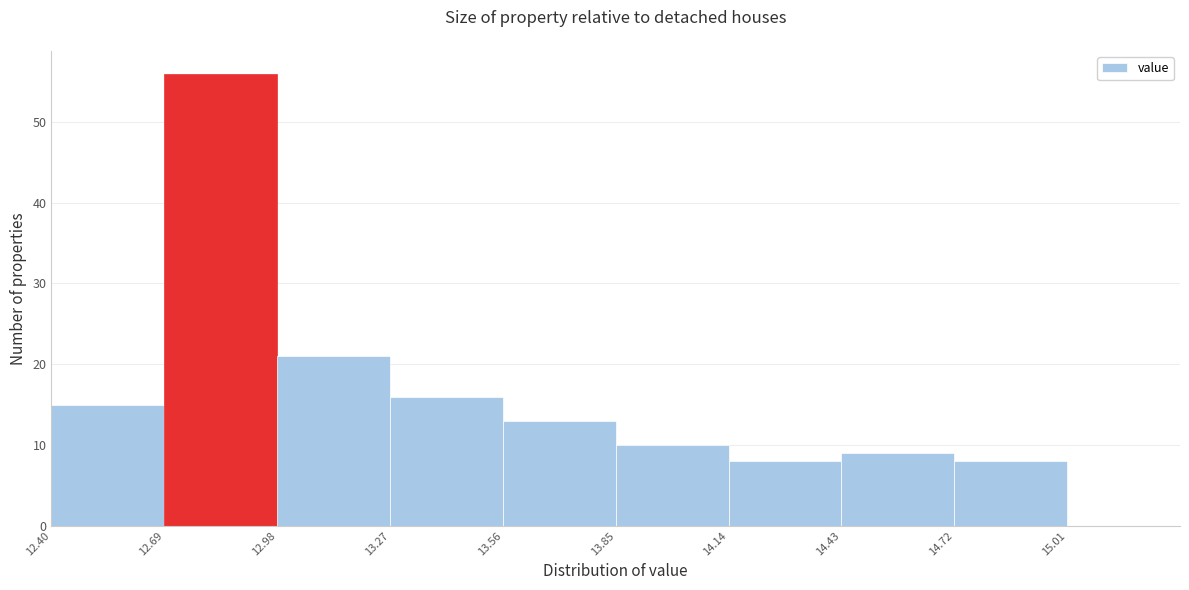

Reading left to right, transcribe this chart: for each bar, give the range it covers on the x-axis and its height. Neither the bar edges nor the heights are printed on the chart, so give them approximately, as read against the axes.

12.40 to 12.69: 15
12.69 to 12.98: 56
12.98 to 13.27: 21
13.27 to 13.56: 16
13.56 to 13.85: 13
13.85 to 14.14: 10
14.14 to 14.43: 8
14.43 to 14.72: 9
14.72 to 15.01: 8
15.01 to 15.30: 0